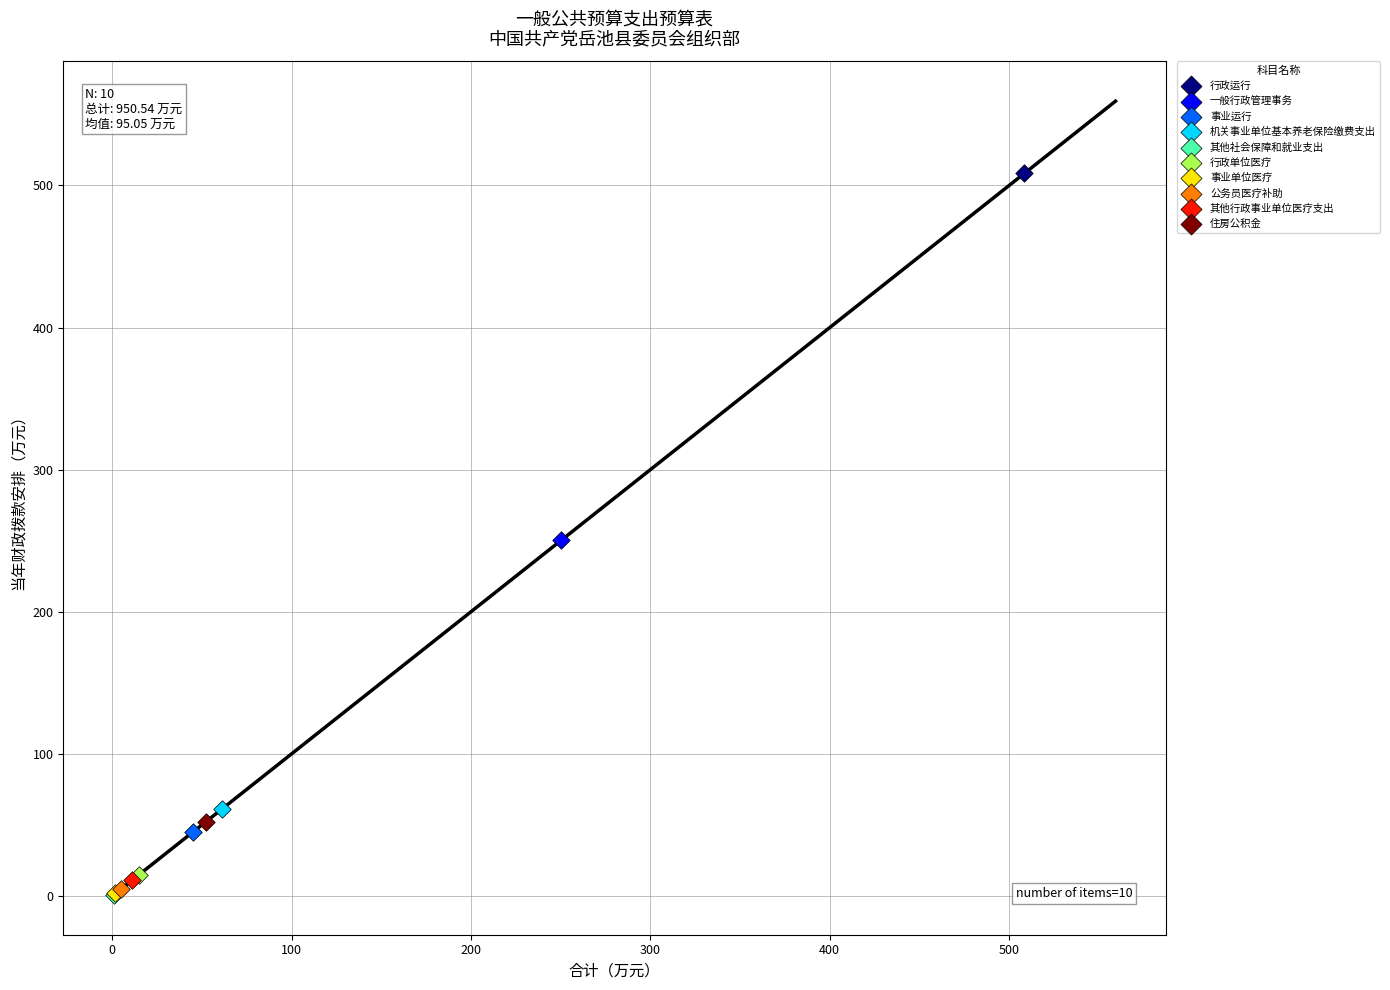

Which series reaches the maximum Y coordinate?

行政运行